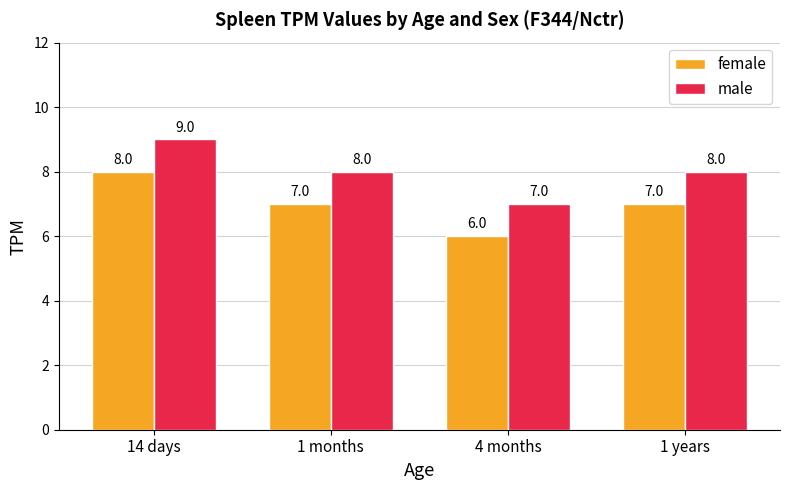

What is the label of the 3rd bar from the left?

4 months